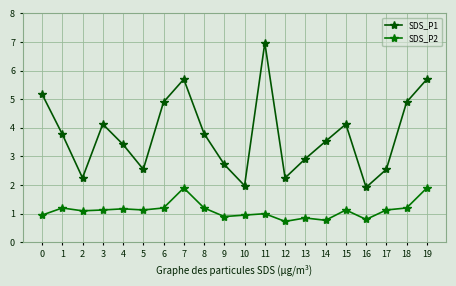

Between 1 and 15, which series saw the biggest shift?

SDS_P1